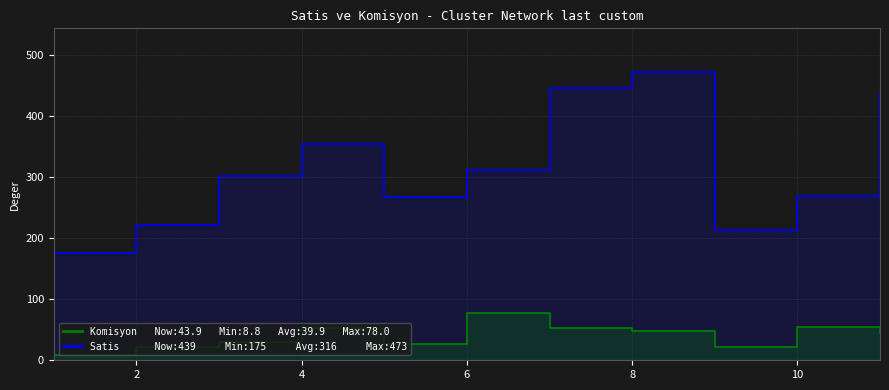

Does the chart display data point markers on the line(s)?

No